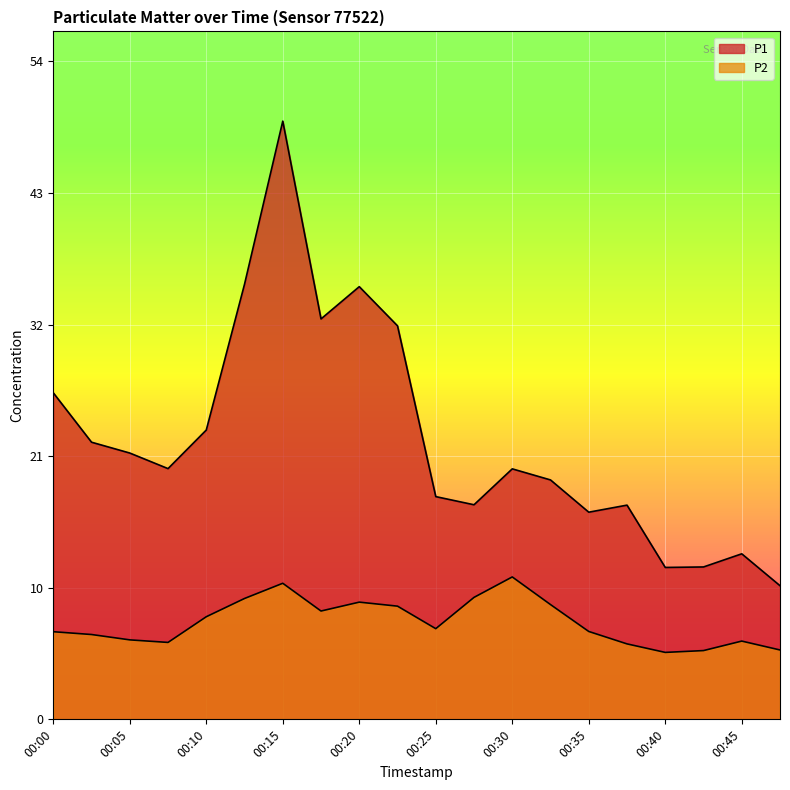

What is the difference between the highest and lowest values at 00:12?

25.8